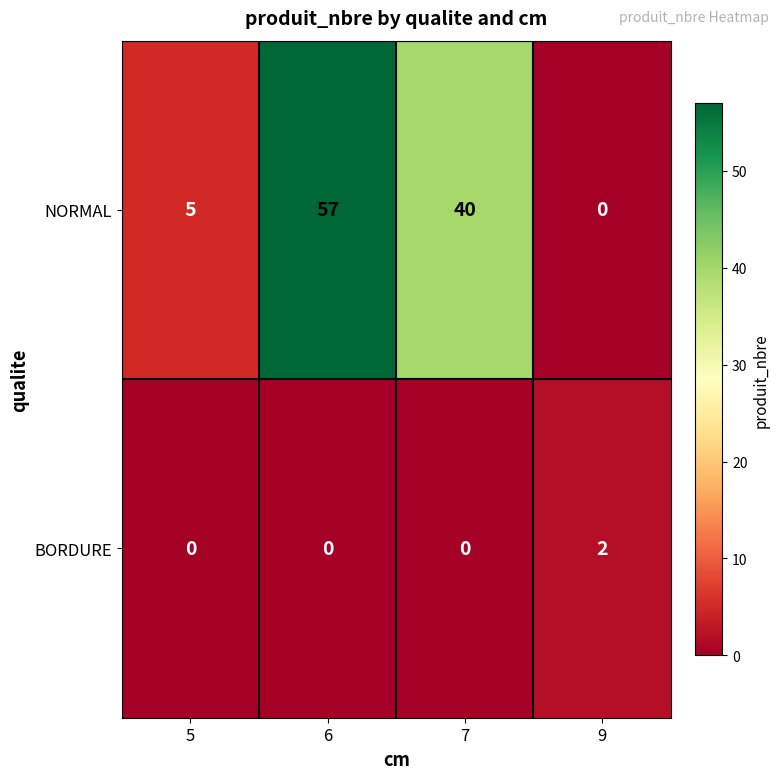

The value of BORDURE at 5 is 1. True or false?

False